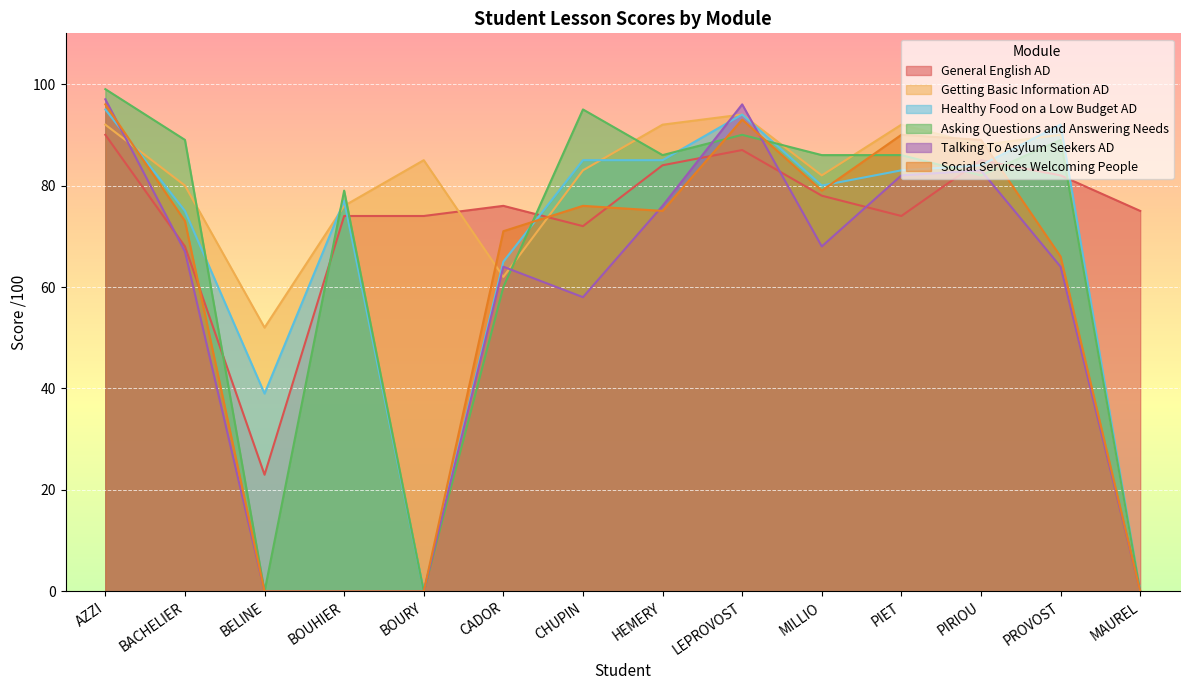

Between HEMERY and PROVOST, which is larger?

HEMERY